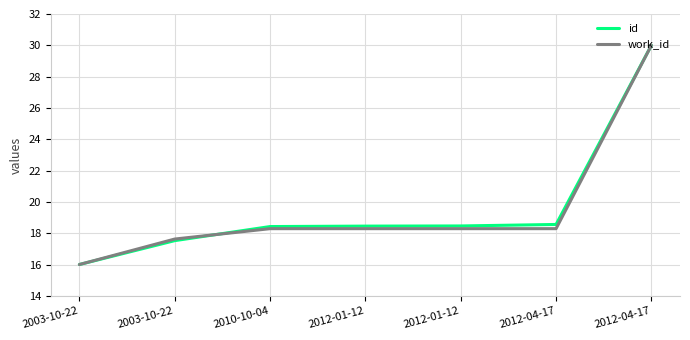

How many series are shown in this chart?

2